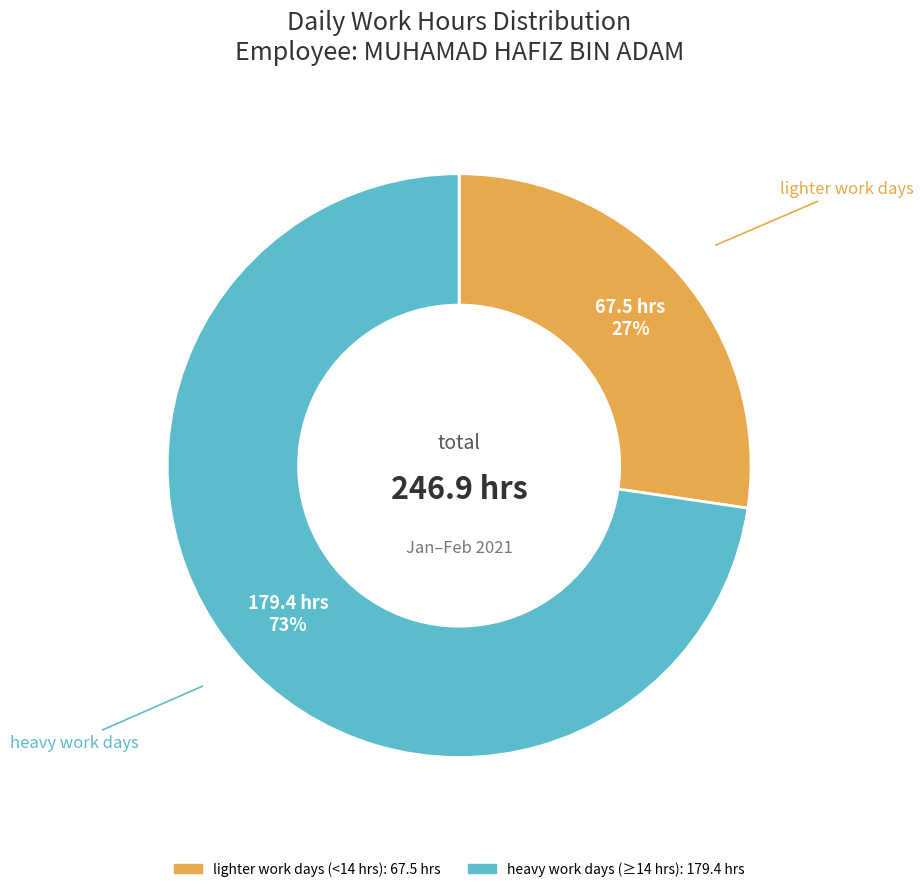

Does any single category account for the majority?

Yes